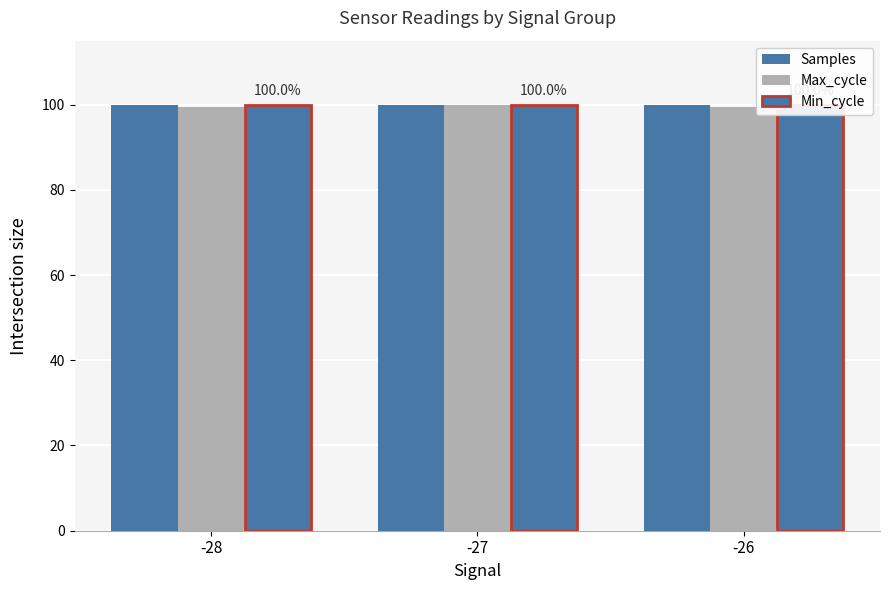

Reading left to right, list all the values displayed in this chart.

Samples: 100.0	100.0	100.0
Max_cycle: 99.4	100.0	99.3
Min_cycle: 100.0	100.0	100.0